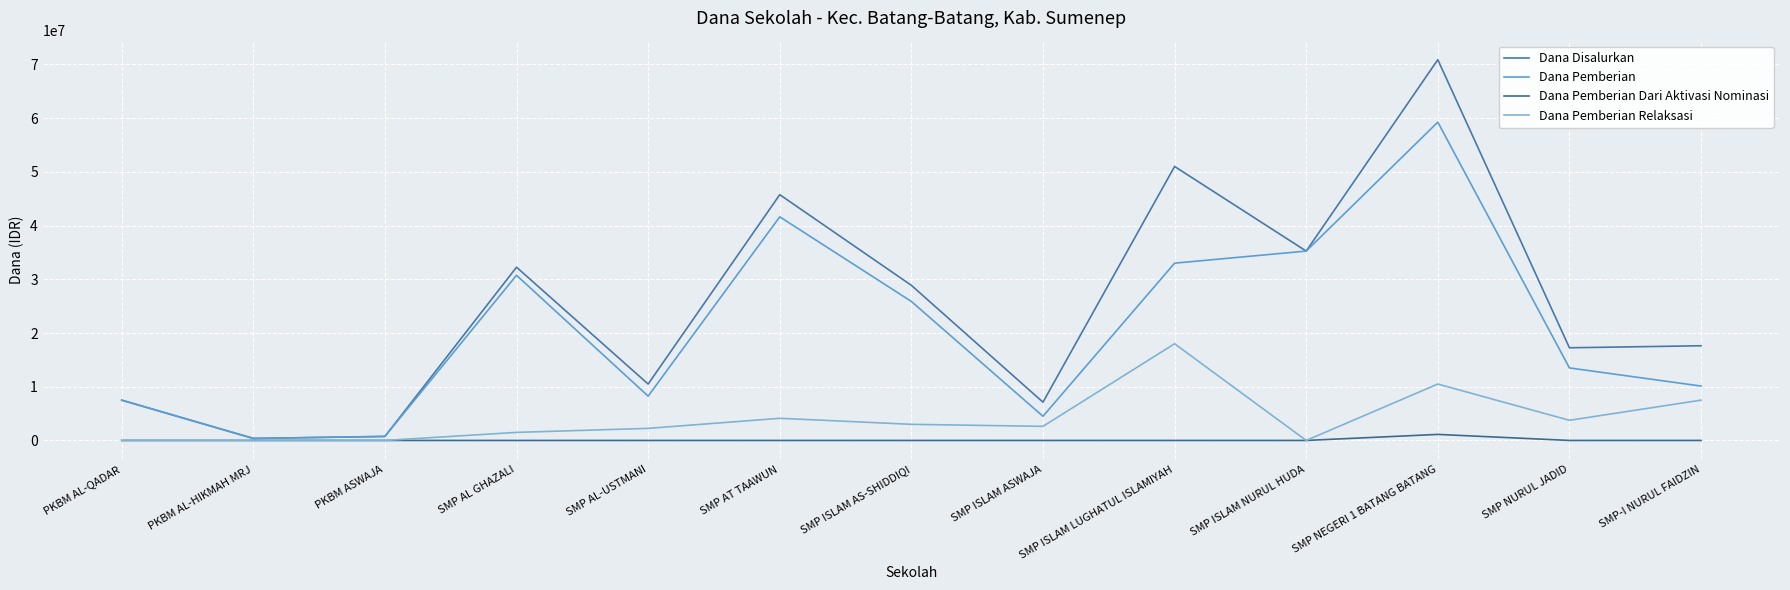

At which label does Dana Pemberian Relaksasi first exceed 2625000?

SMP AT TAAWUN